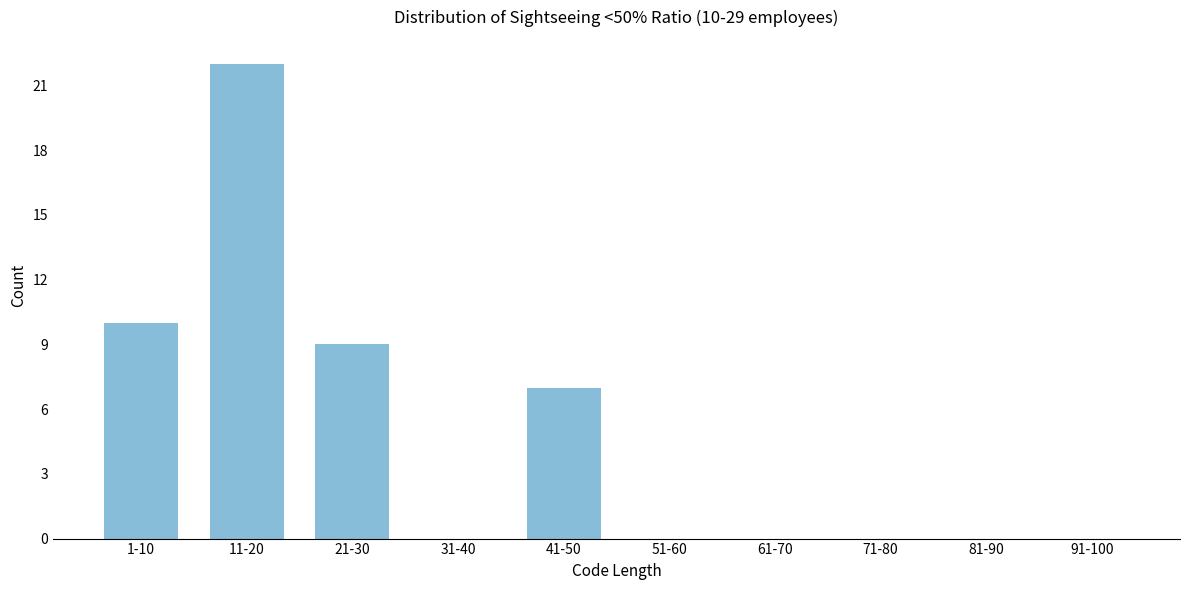

Reading left to right, transcribe all the data shown in this chart.

1-10=10	11-20=22	21-30=9	31-40=0	41-50=7	51-60=0	61-70=0	71-80=0	81-90=0	91-100=0